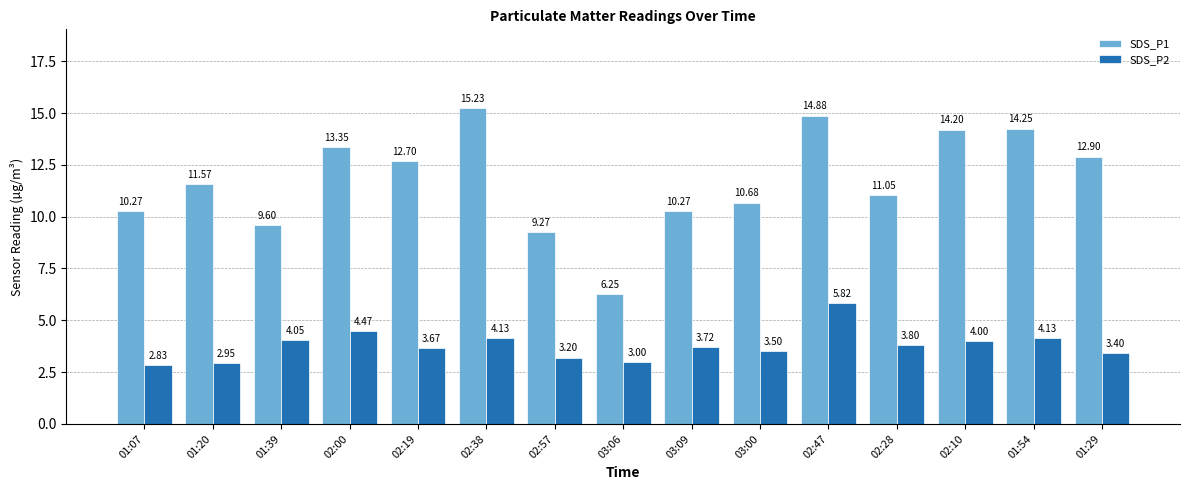

How many bars are there in total?

30